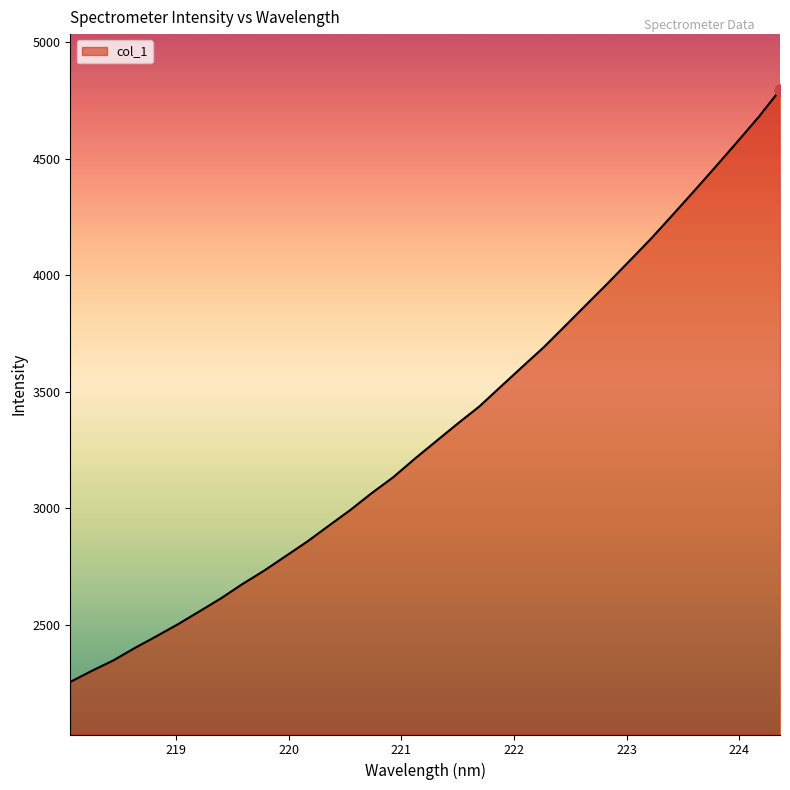

What is the difference between the maximum and minimum values?

2539.3